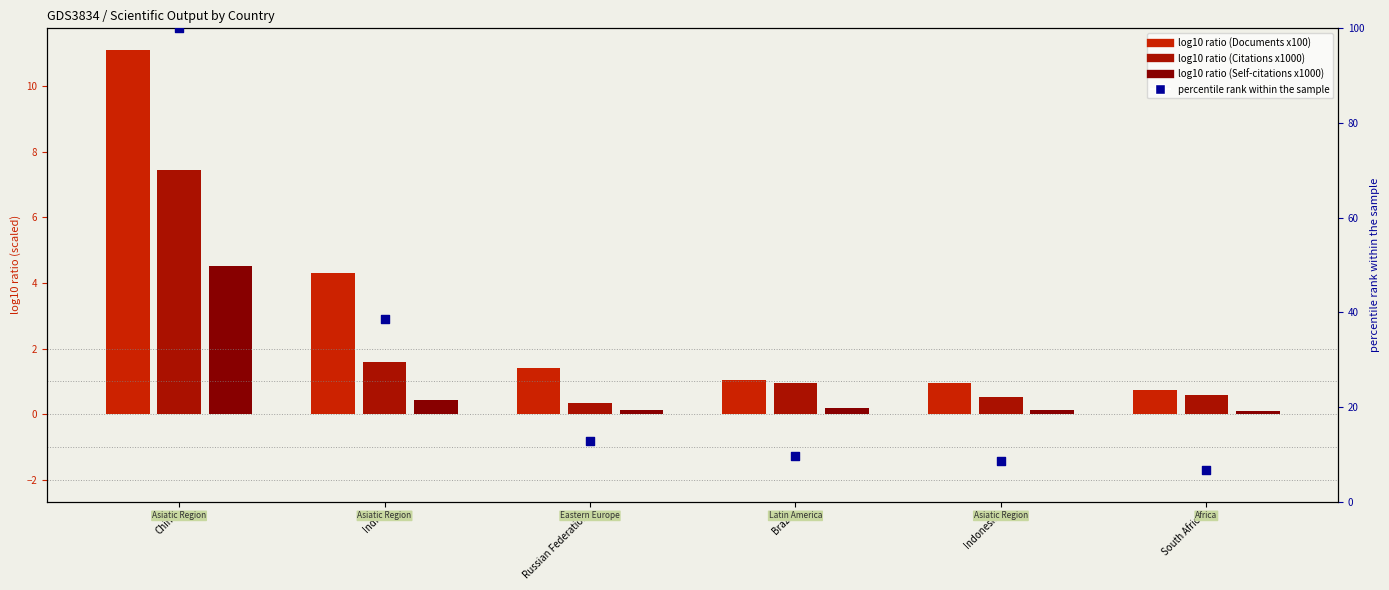

Which series contains the highest Y value?

percentile rank within the sample